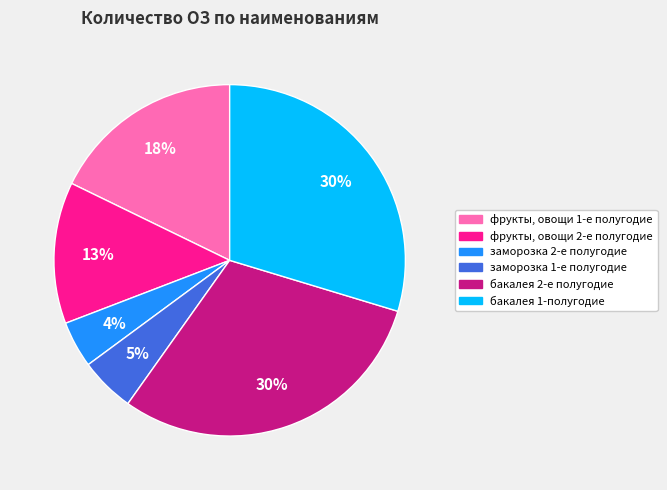

Do фрукты, овощи 1-е полугодие and заморозка 1-е полугодие together represent more than half of the pie?

No